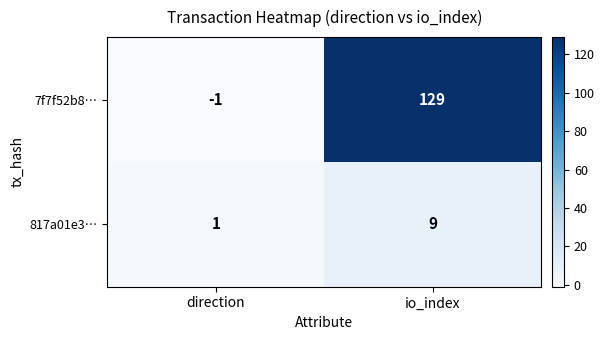

Which category has the highest value in the 817a01e3… series?

io_index